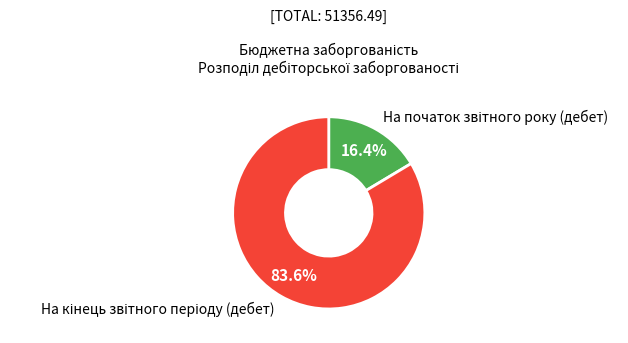

Is there any slice that represents more than half of the pie?

Yes